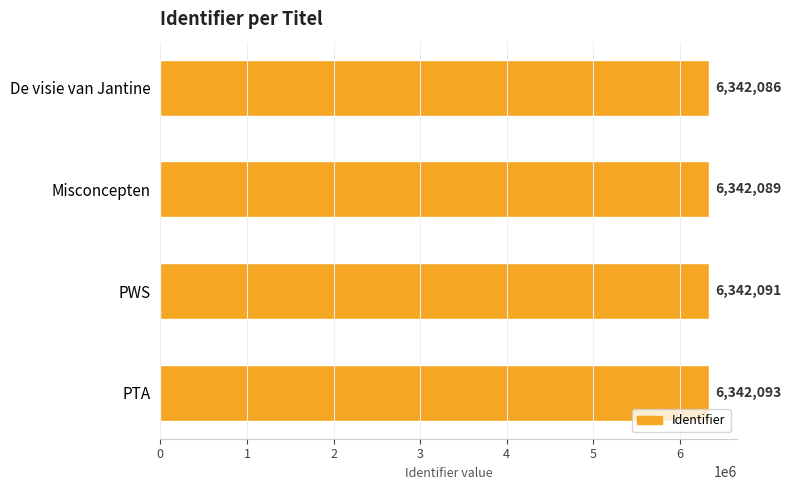

How many values are below 6342091?

2